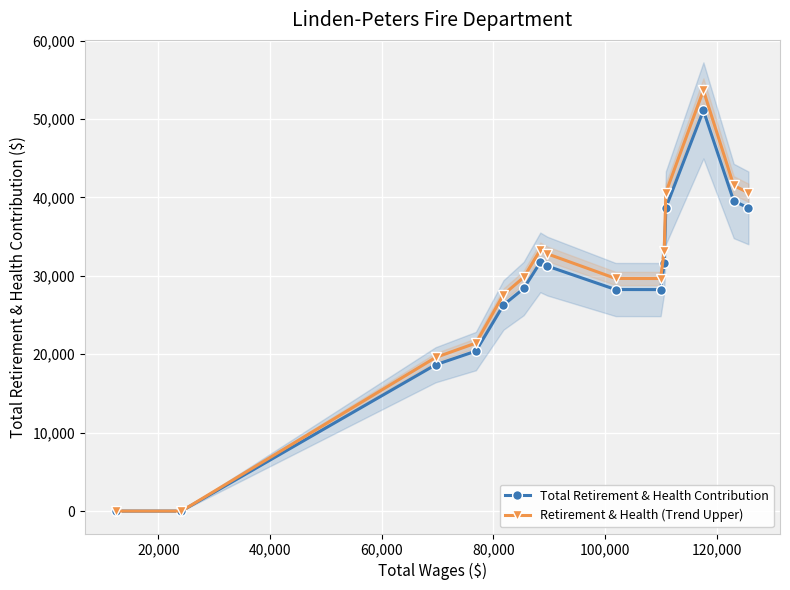

What is the value of the Retirement & Health (Trend Upper) point at the 12th from the left?

40626.6